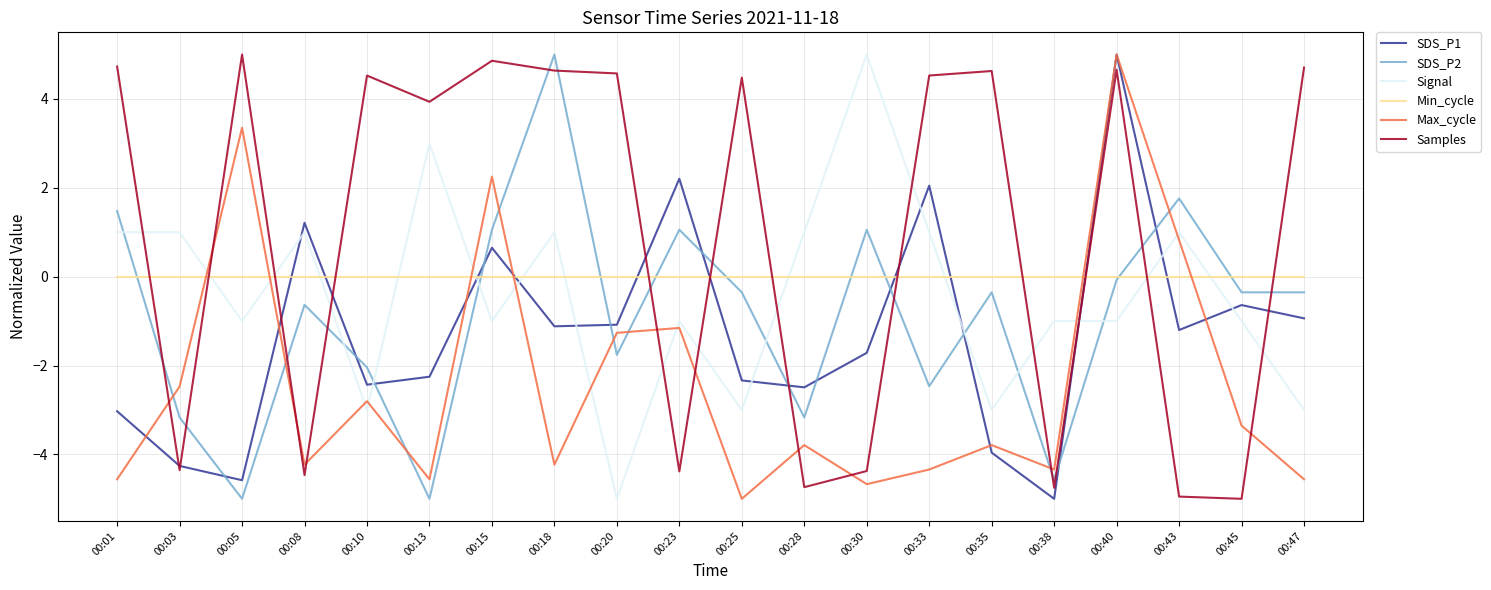

After their last crossing, which series has the higher values: Min_cycle or Samples?

Samples